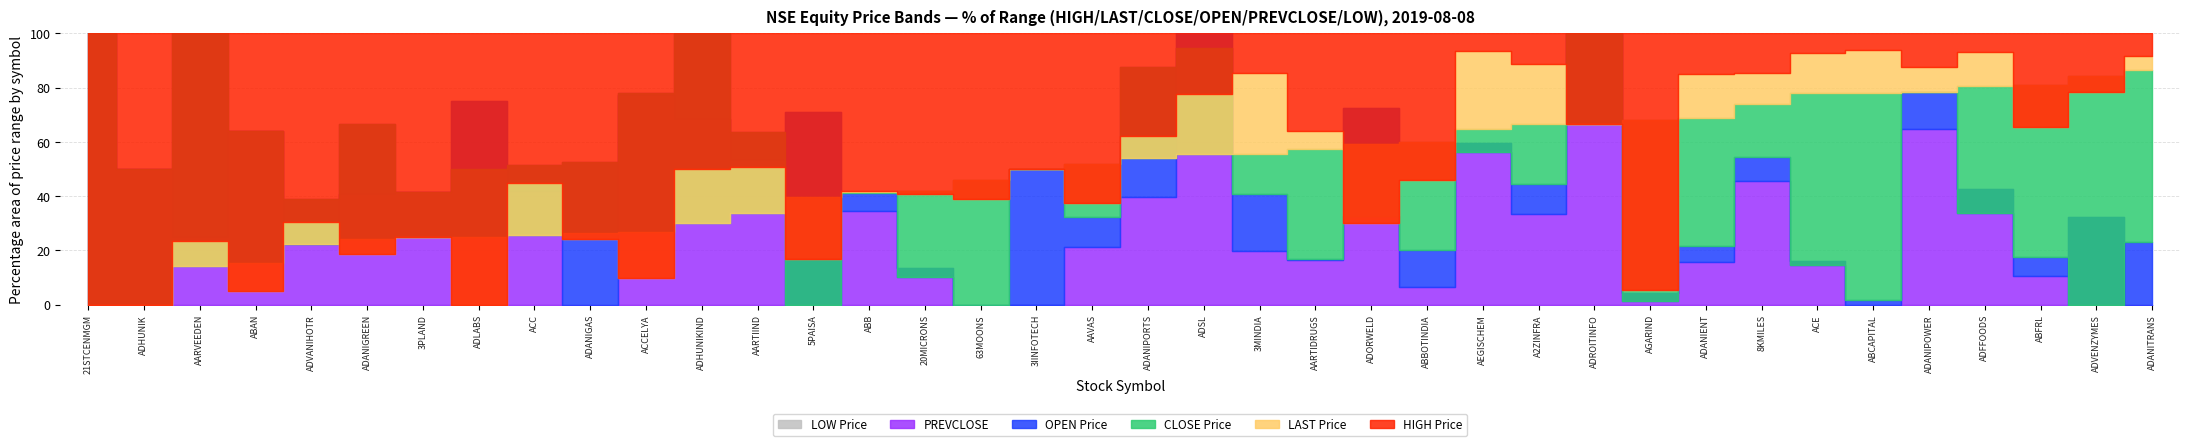

Count the number of data series in this chart.

6